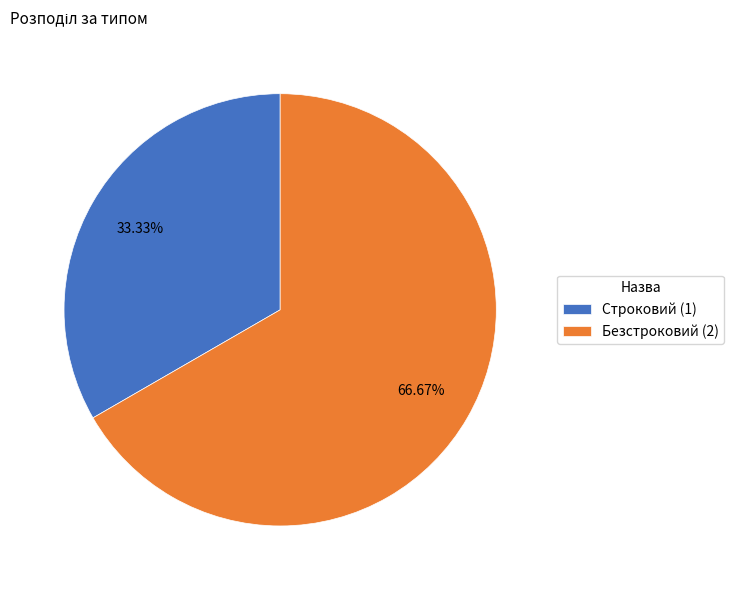

Is it true that Безстроковий is 78% of the pie?

False